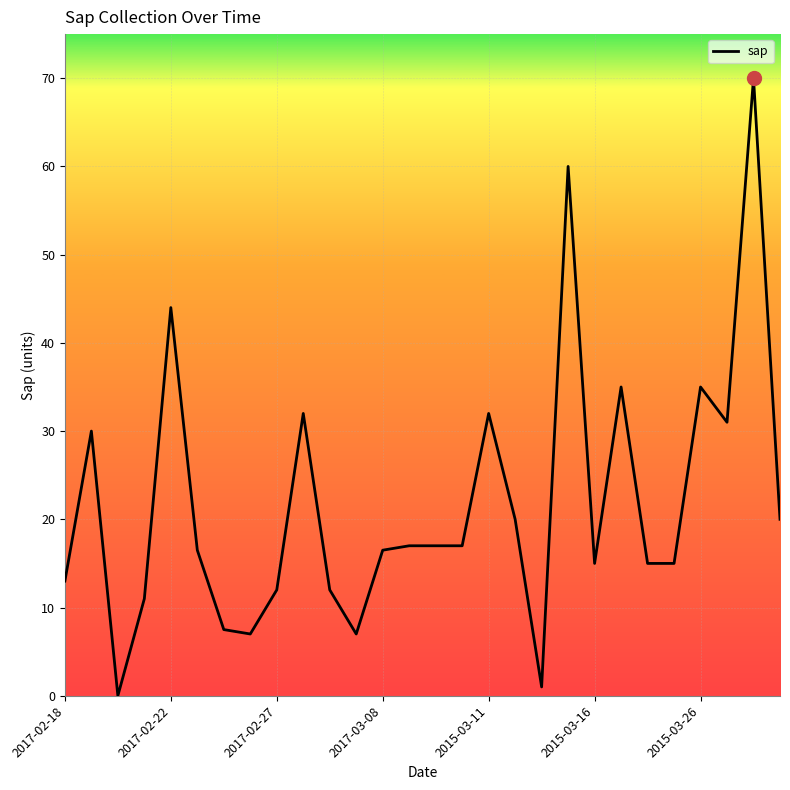

What is the greatest value displayed?

70.0